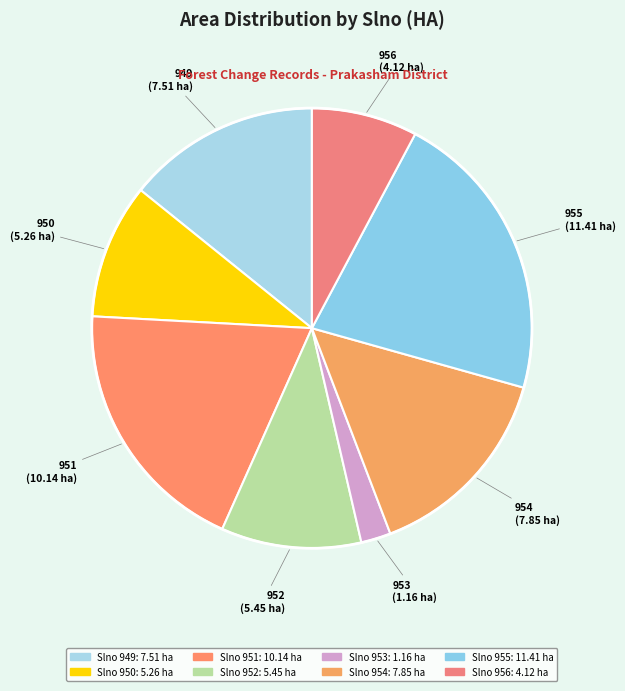

How many slices are in this pie chart?

8